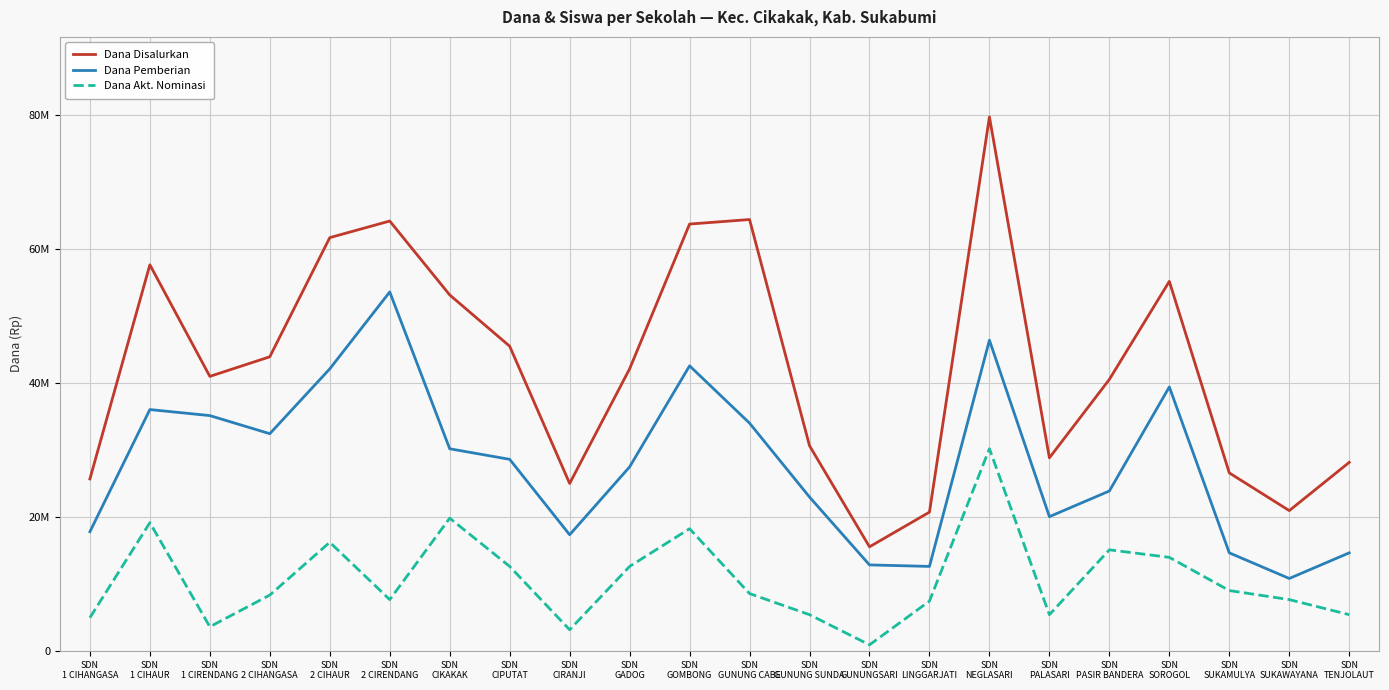

Does the chart have visible grid lines?

Yes